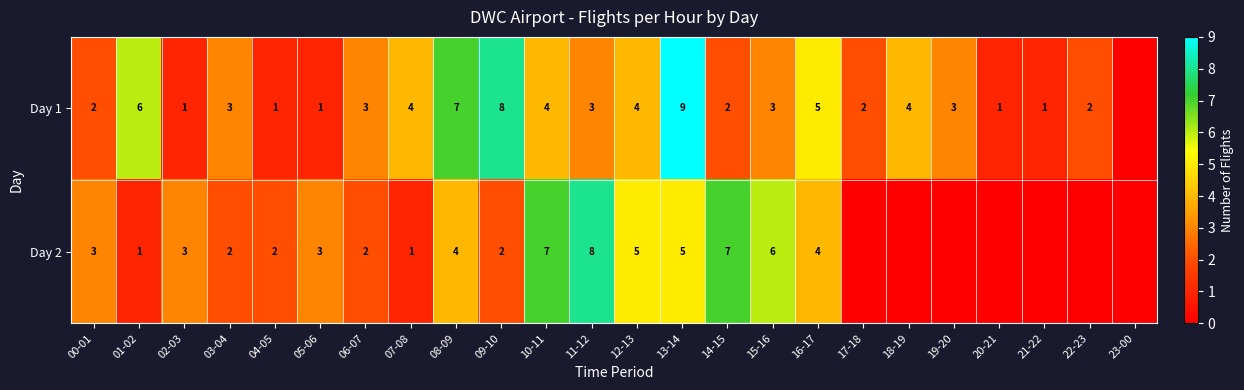

At 05-06, list the series in order from largest to smallest.

Day 2, Day 1